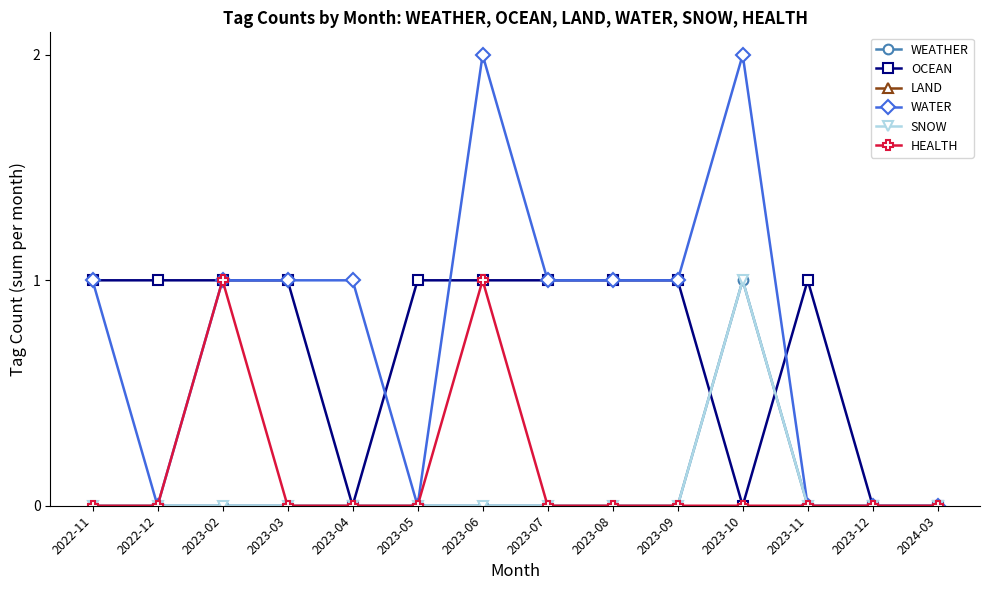

Where is the first local maximum for HEALTH?

2023-02